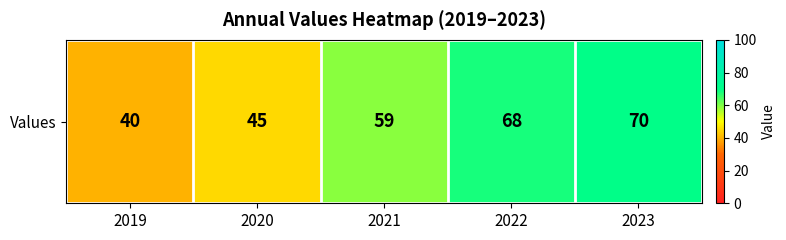

What is the difference between the second highest and second lowest values?

23